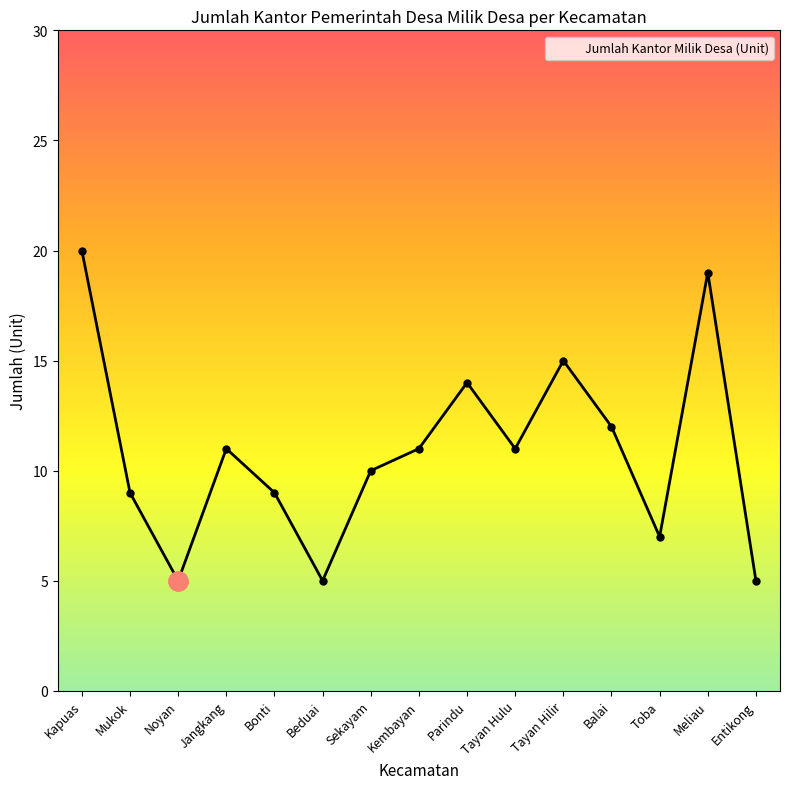

What is the difference between the values at Tayan Hilir and Toba?

8